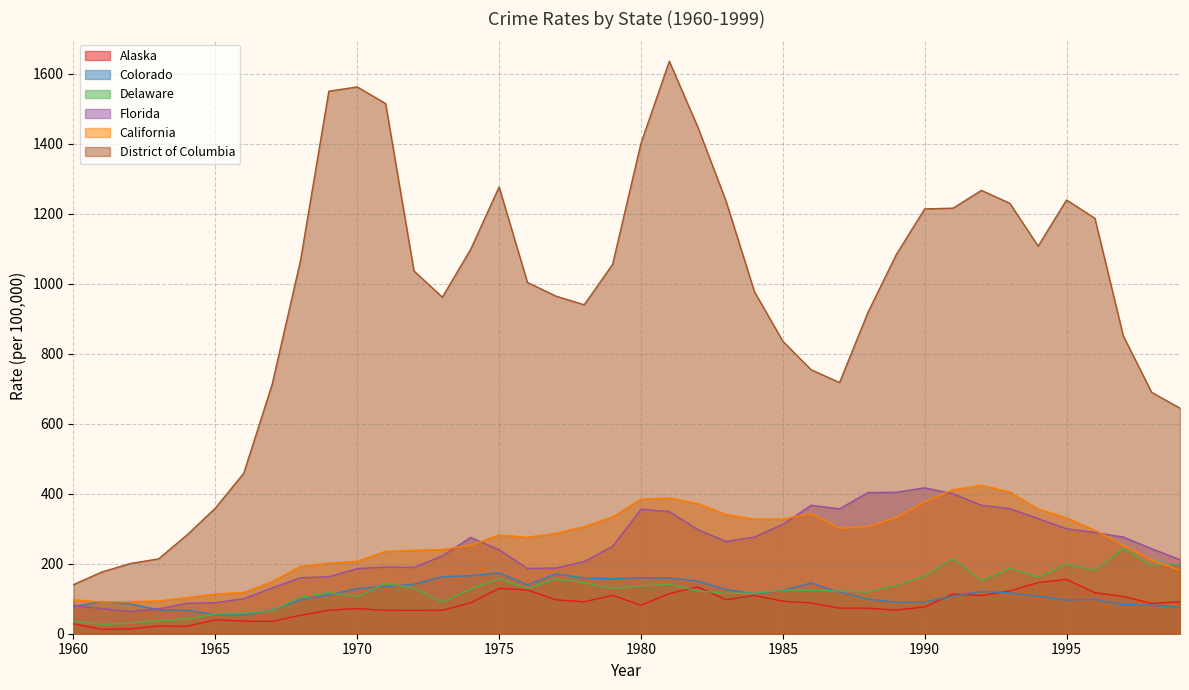

At which label does Alaska first exceed 88?

1974